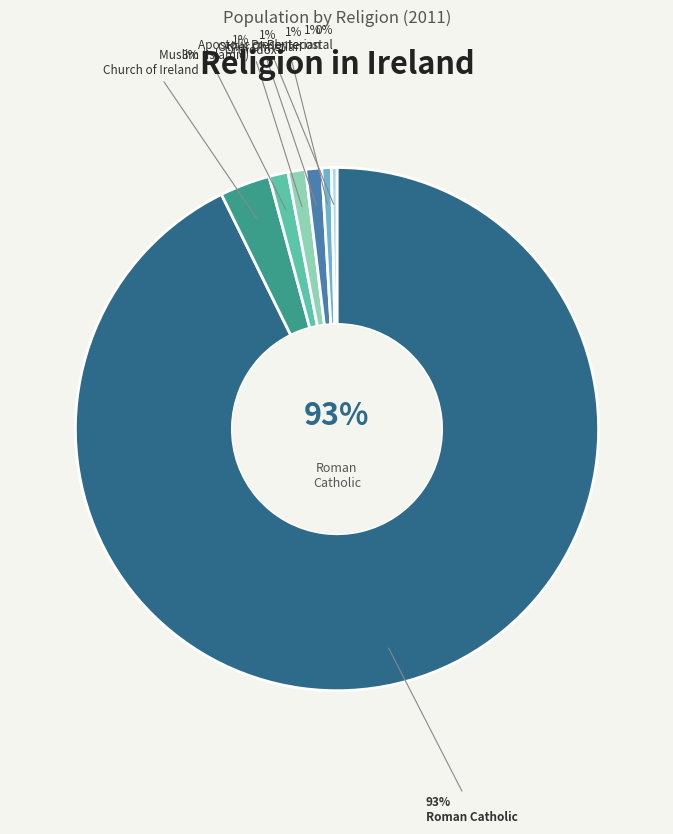

Count the number of slices in the pie.

7